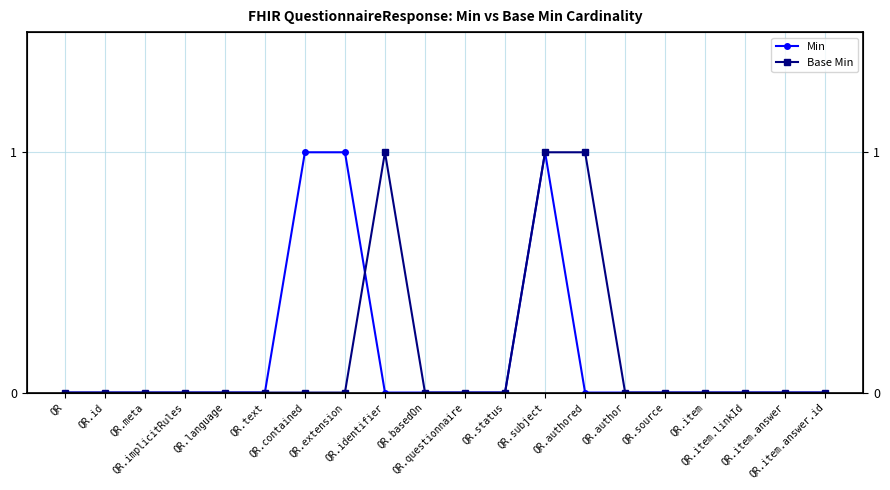

Reading left to right, list all the values displayed in this chart.

Min: 0	0	0	0	0	0	1	1	0	0	0	0	1	0	0	0	0	0	0	0
Base Min: 0	0	0	0	0	0	0	0	1	0	0	0	1	1	0	0	0	0	0	0